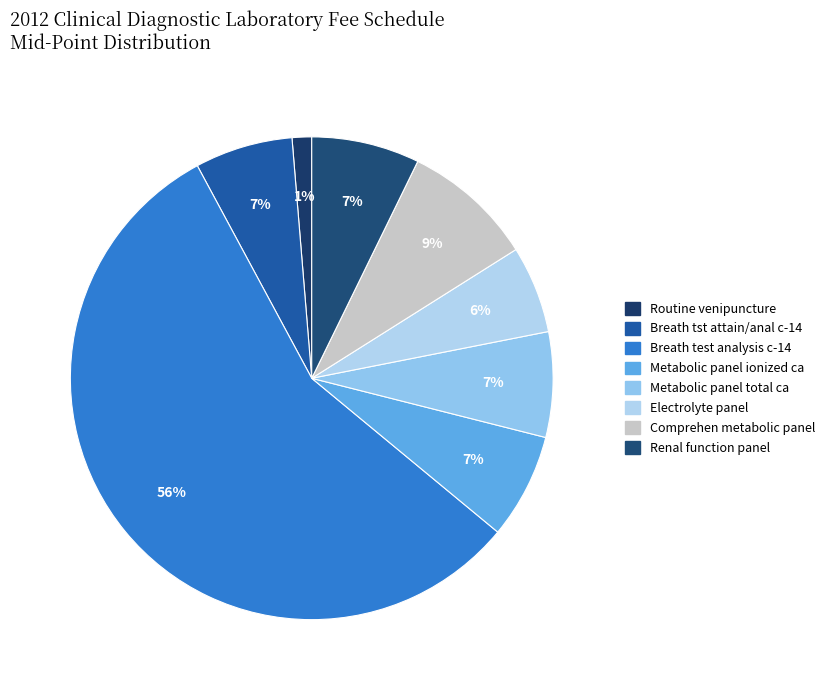

Which category accounts for the majority?

Breath test analysis c-14